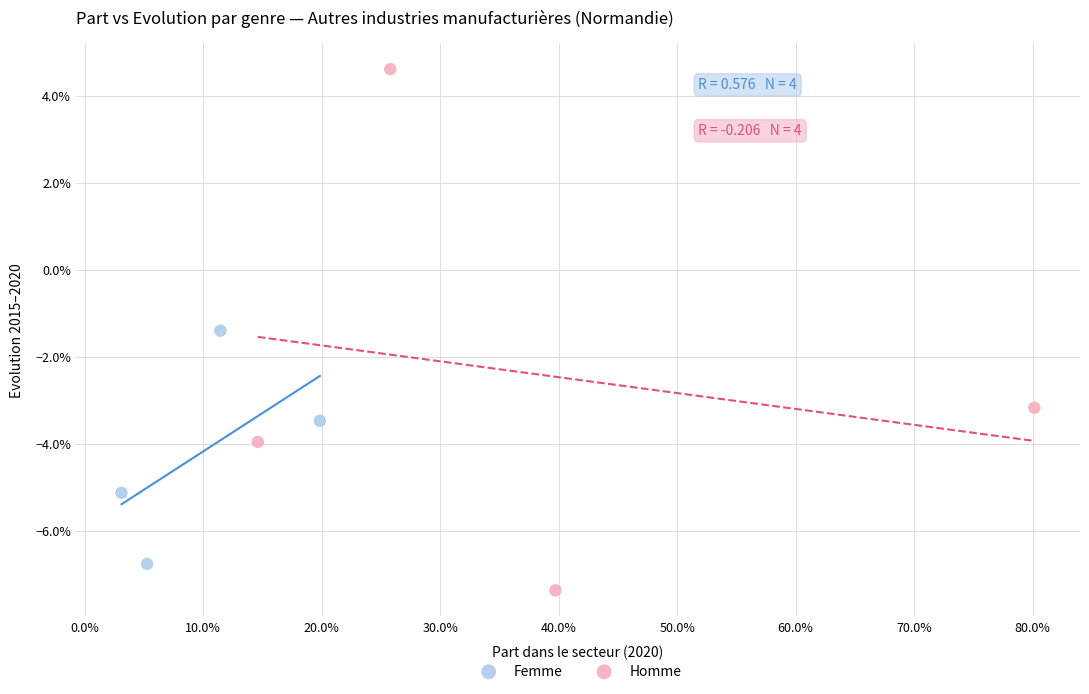

What are all the series names shown in the legend?

Femme, Homme